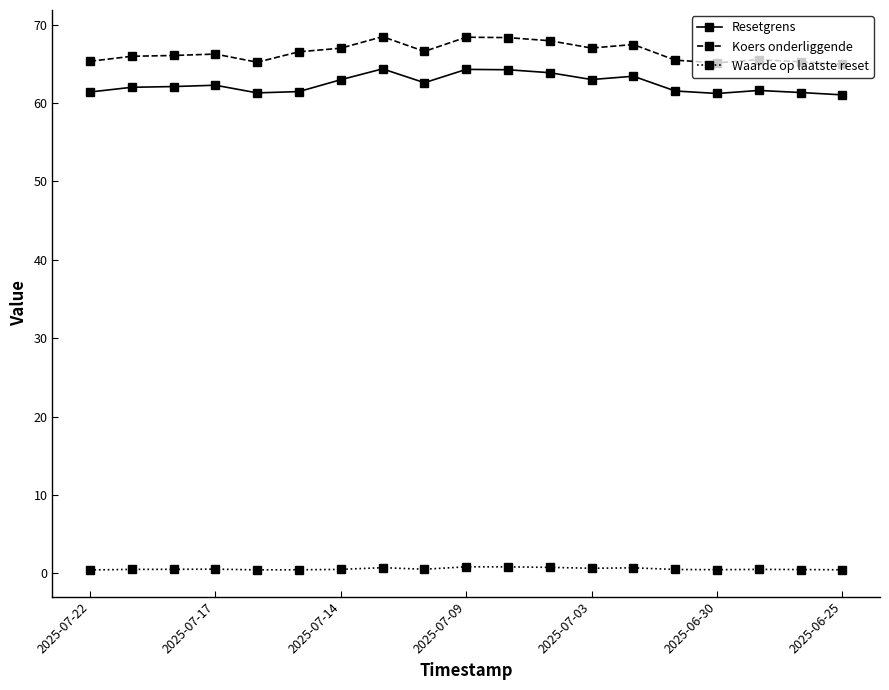

What is the sum of all Koers onderliggende values?

1262.6